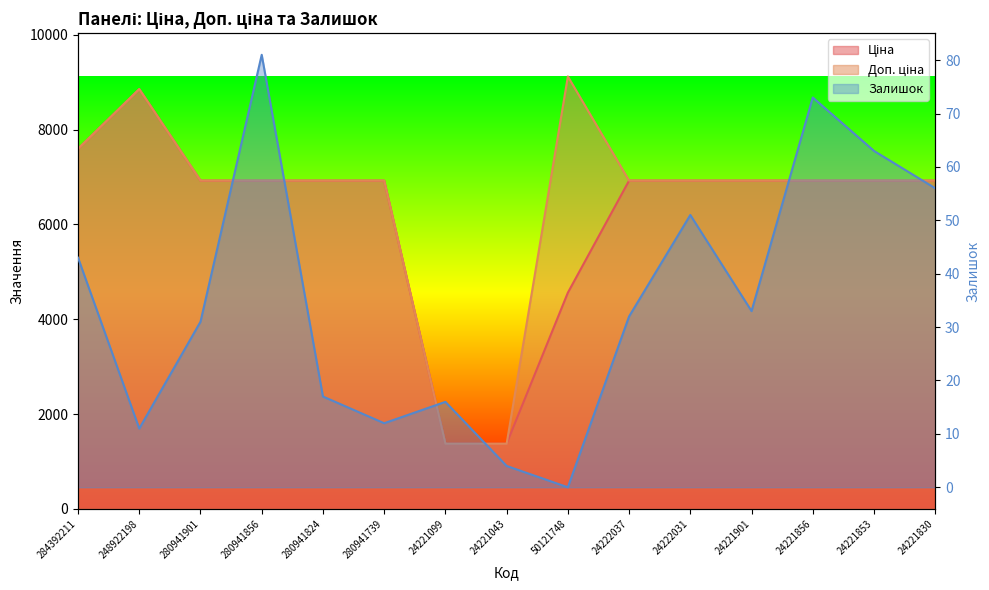

What is the average value of the Ціна series?

6201.5